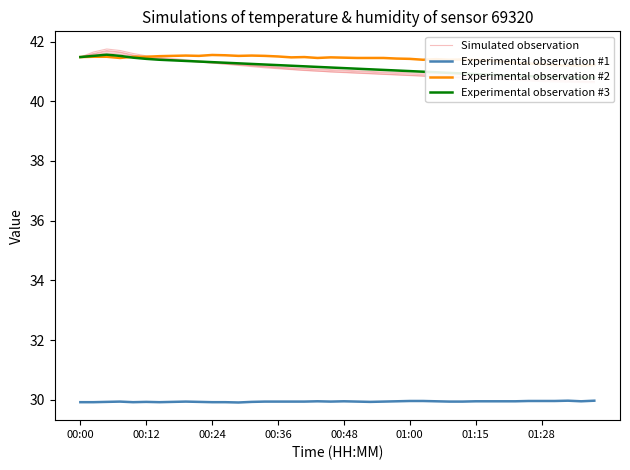

True or false: Experimental observation #1 and Experimental observation #3 cross at least once.

False